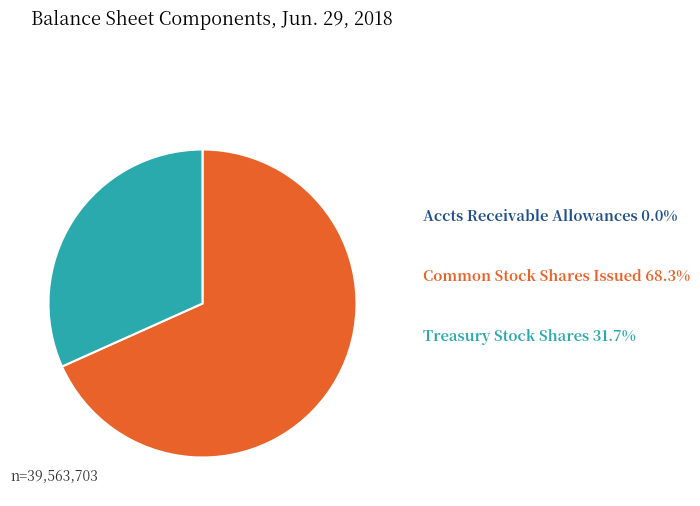

Which slice is the largest?

Common stock, shares issued